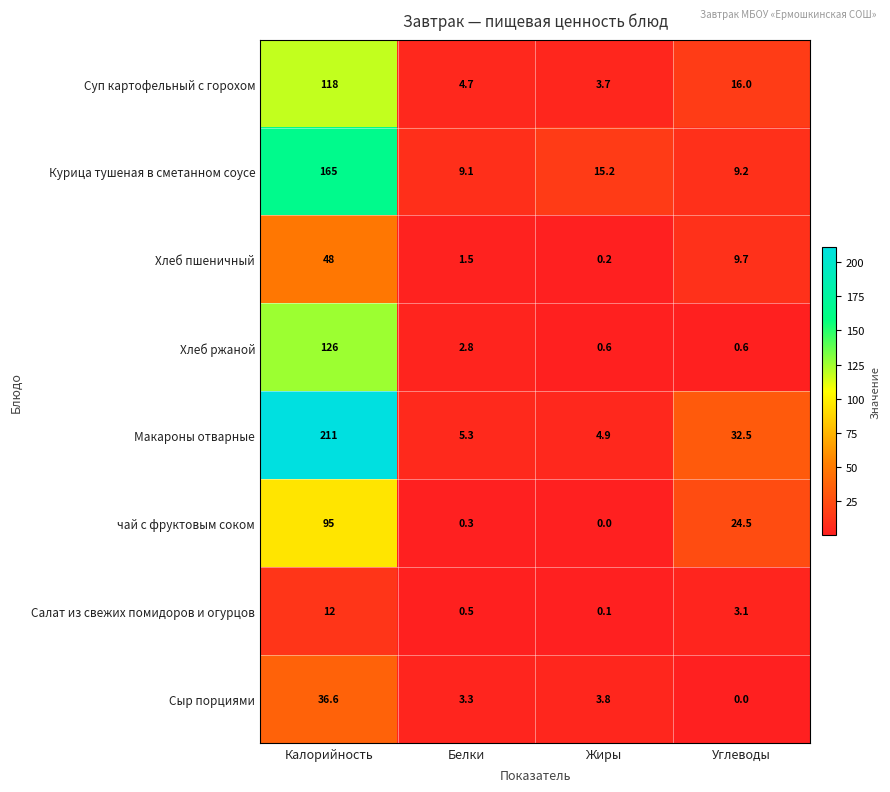

At which label does Сыр порциями first exceed 3?

Калорийность